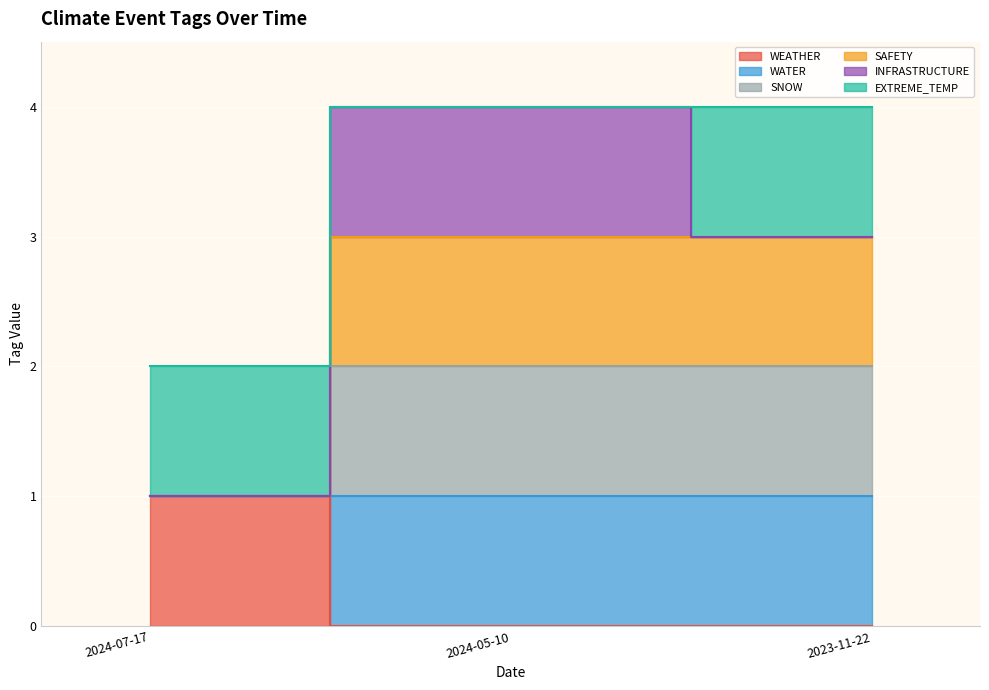

At which category is the sum across all series the highest?

2024-05-10